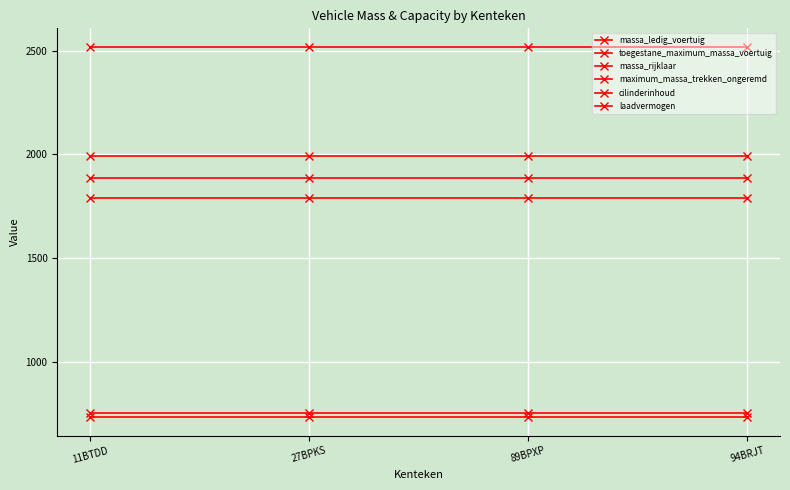

How many lines are shown in the chart?

6